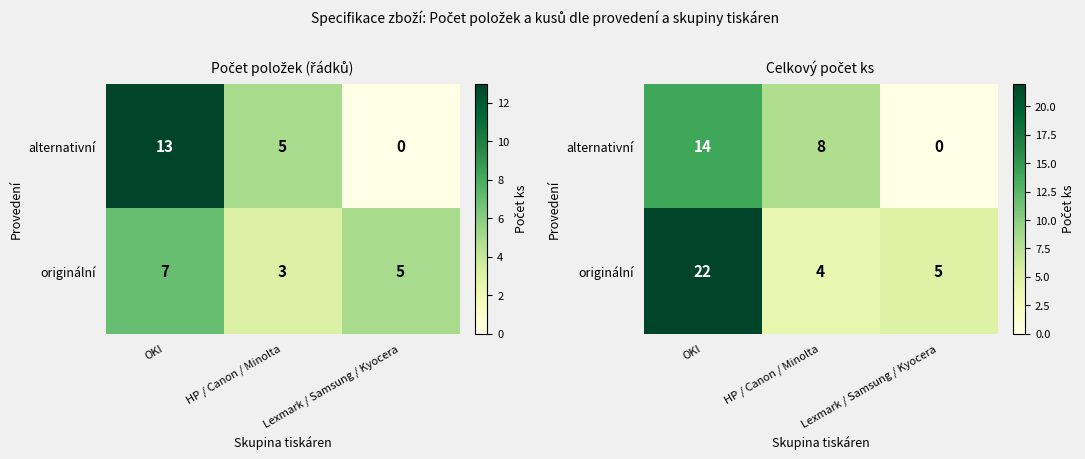

How many values in the originální series exceed 5?

1